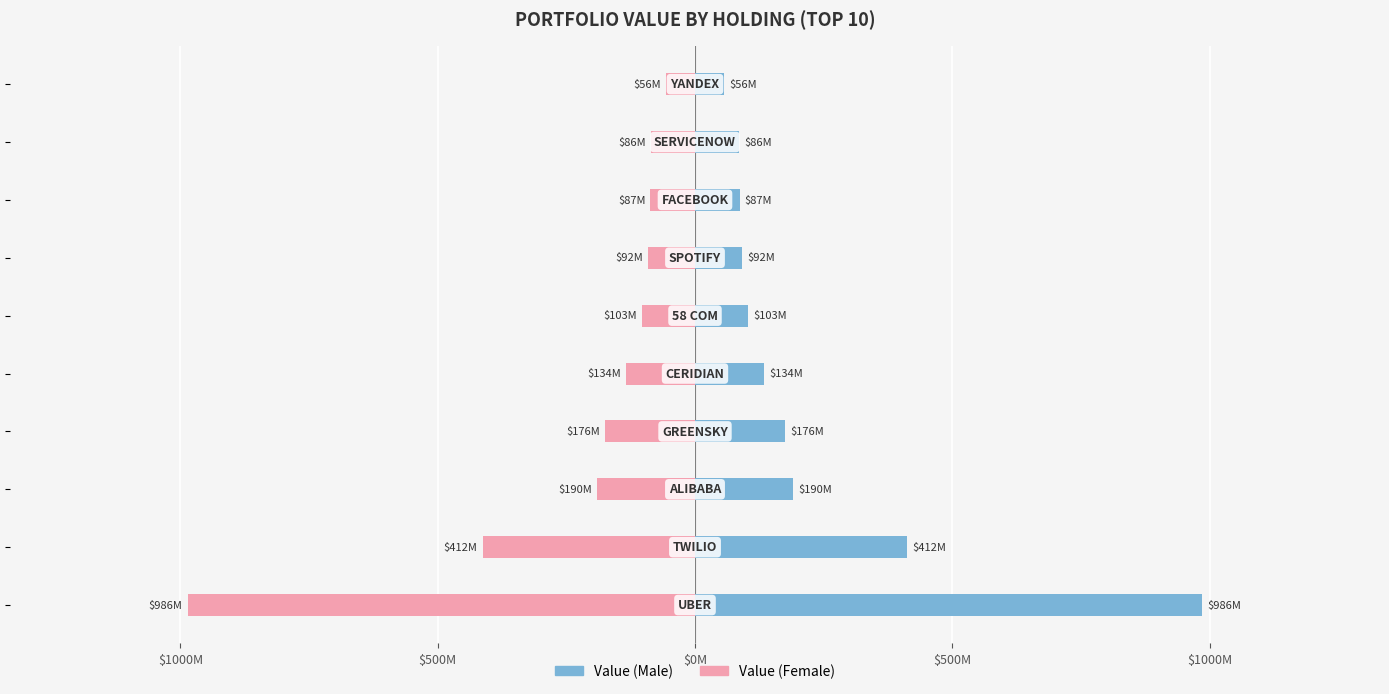

Does the chart contain stacked bars?

No